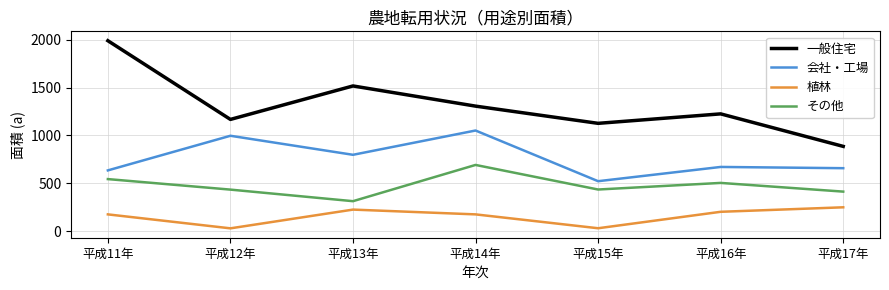

List the series in order of their overall mean, highest first.

一般住宅, 会社・工場, その他, 植林